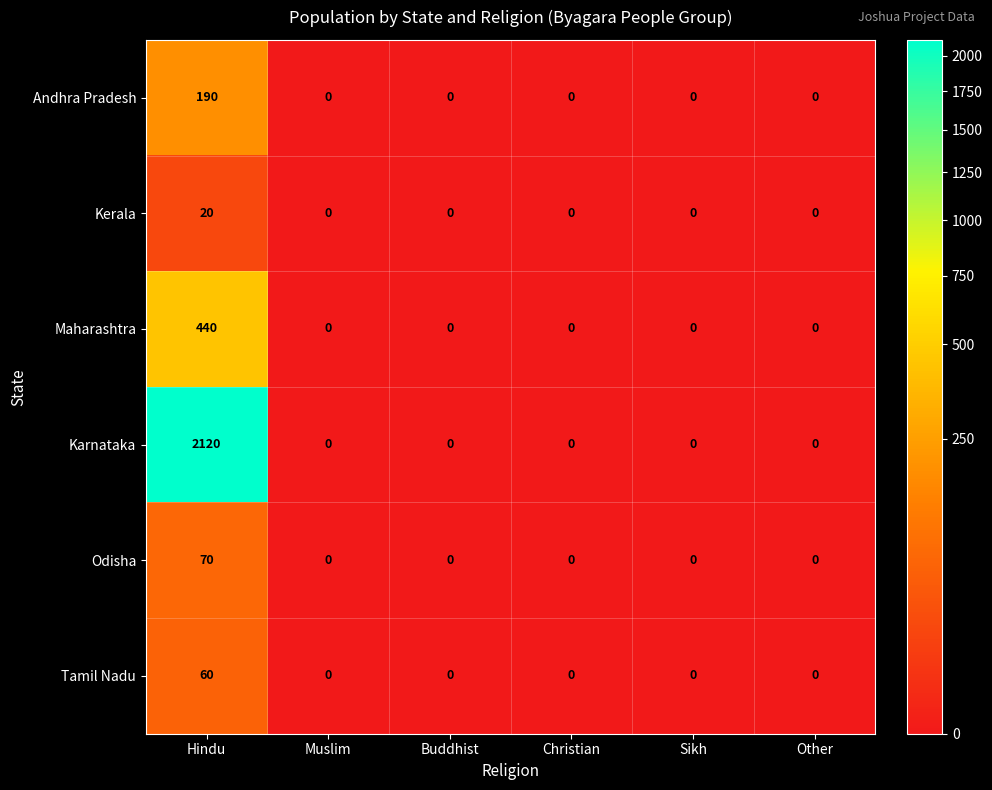

At how many categories does at least one series exceed 325?

1